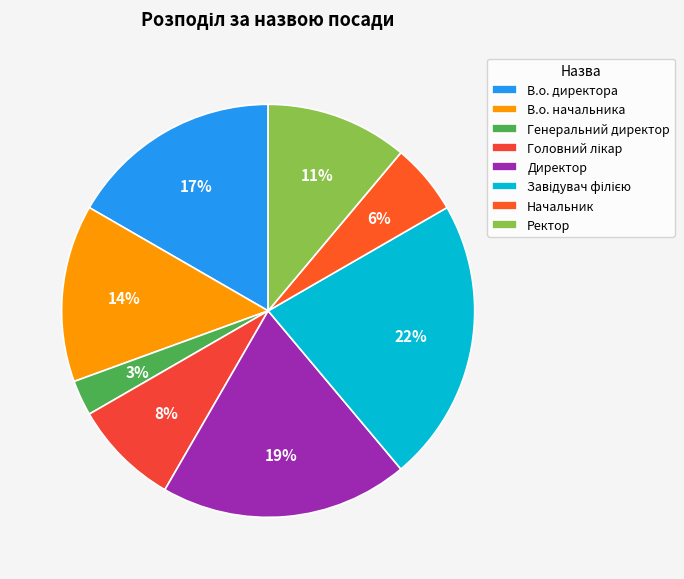

To the nearest percent, what portion does Ректор represent?

11%